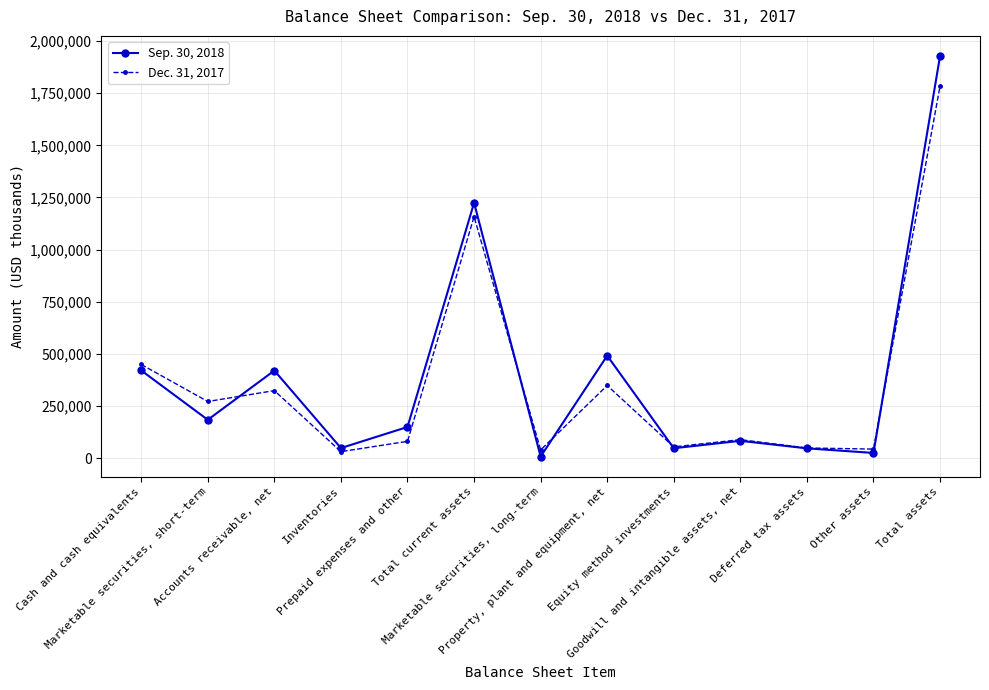

Where is the first local minimum for Dec. 31, 2017?

Marketable securities, short-term